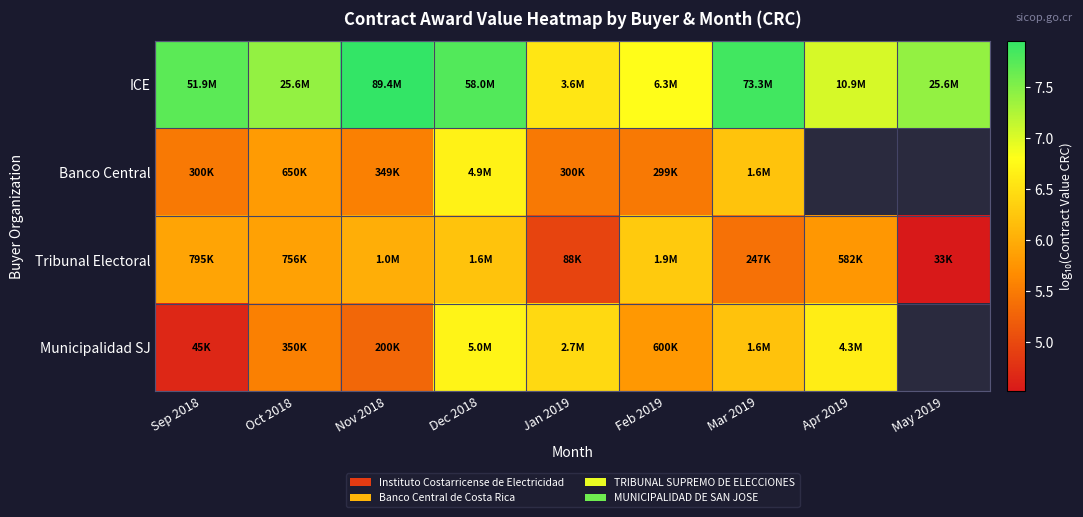

Where does the Municipalidad SJ series first go above 6?

Dec 2018